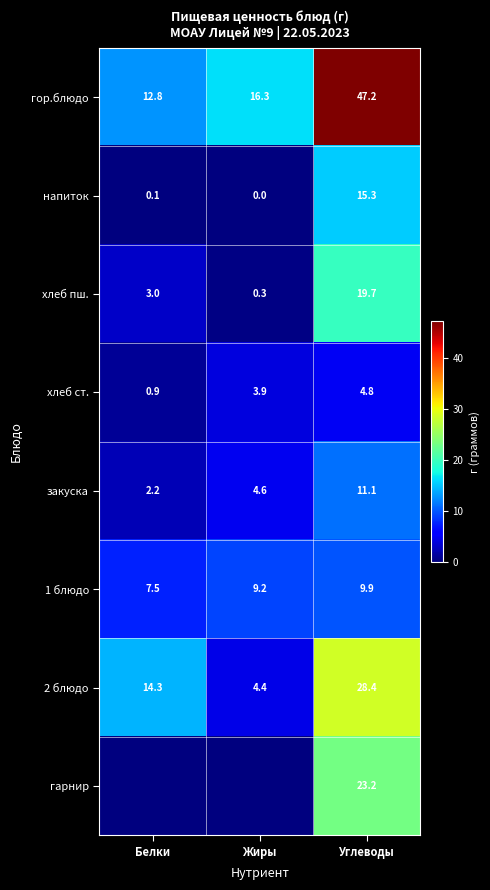

List the labels in order of 1 блюдо value, largest first.

Углеводы, Жиры, Белки